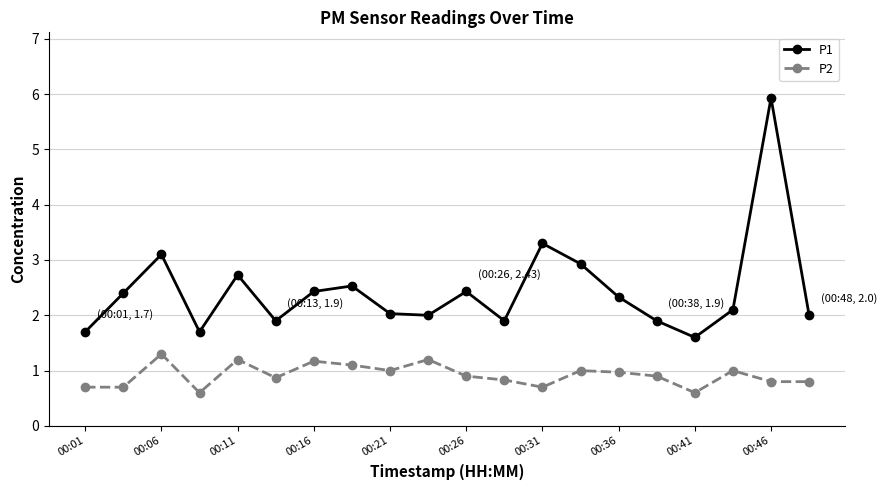

What is the sum of all P2 values?

18.3